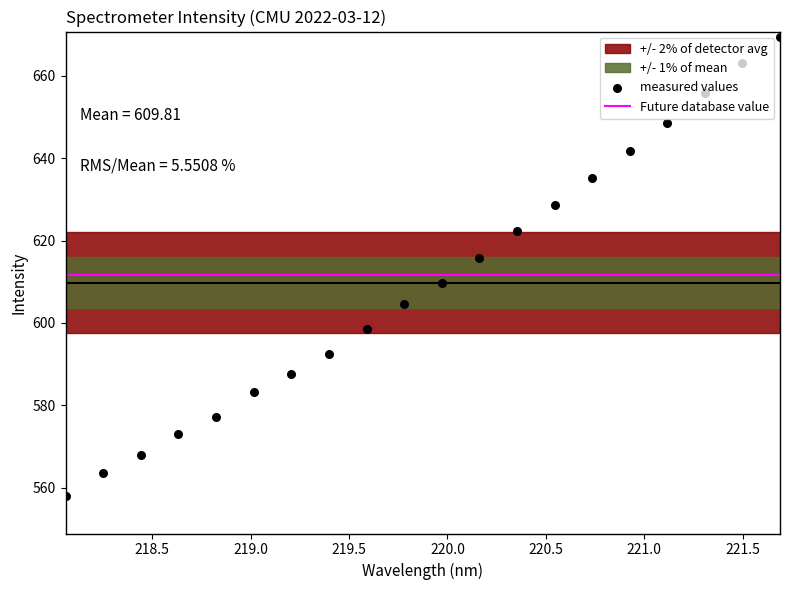

Which has a higher value, 219.7801 or 219.9712?

219.9712